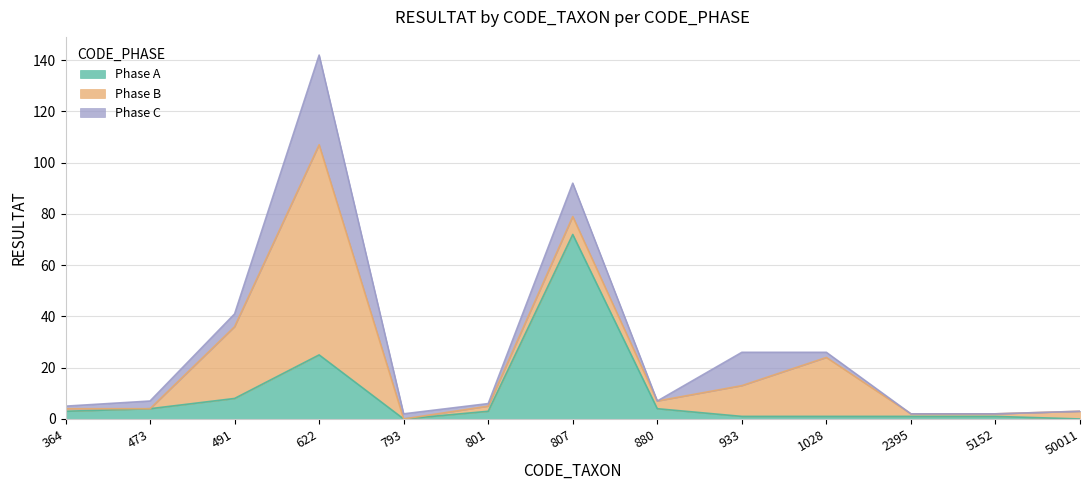

Which category has the lowest value in the Phase C series?

880